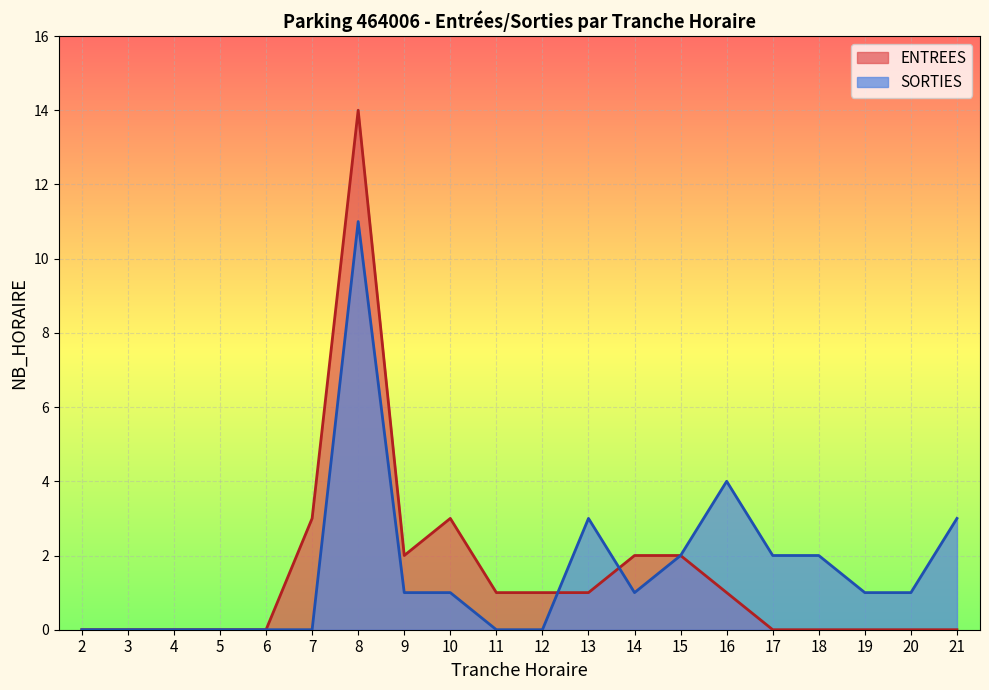

True or false: ENTREES has a value of 0 at 21.

True